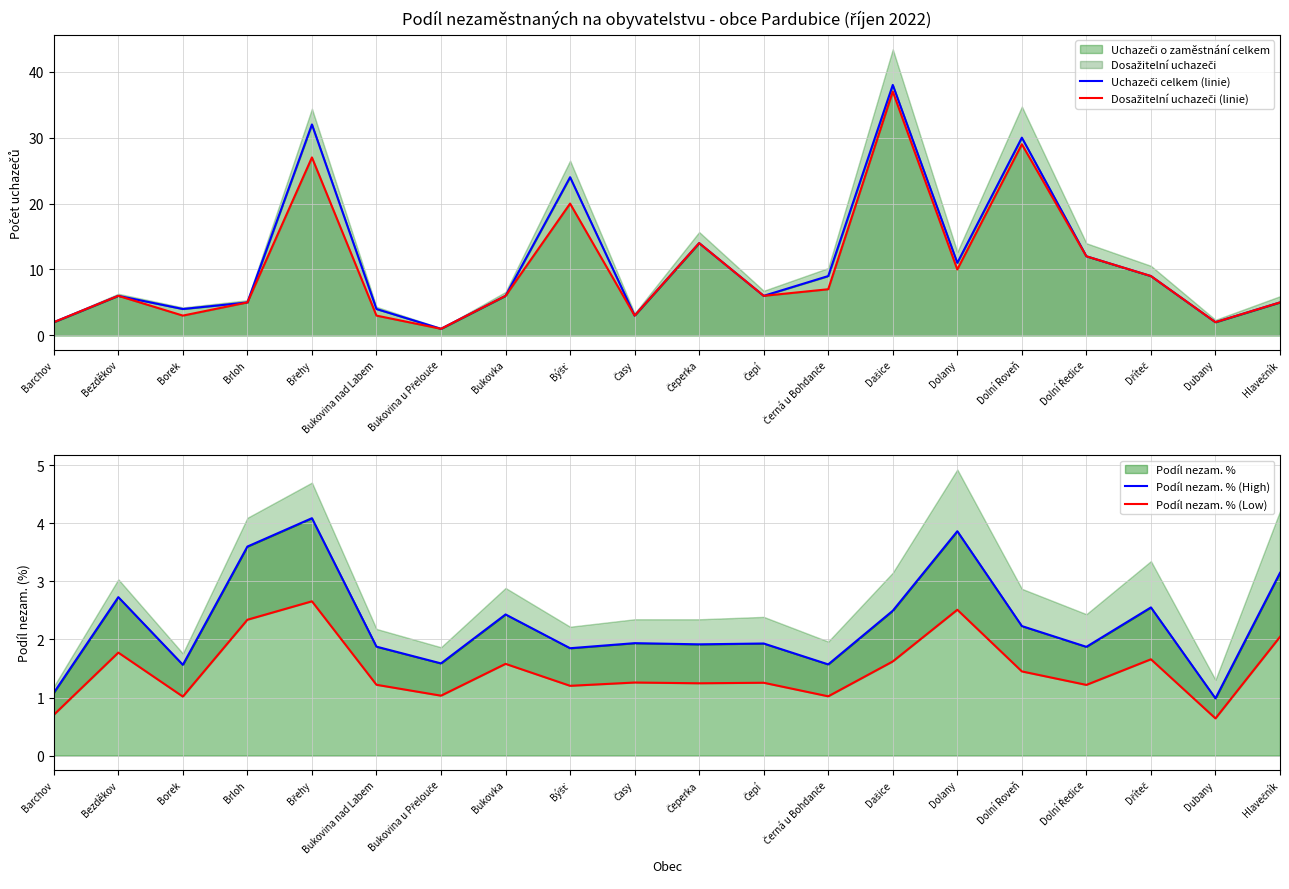

How many data points in Uchazeči celkem (linie) are less than 6?

8